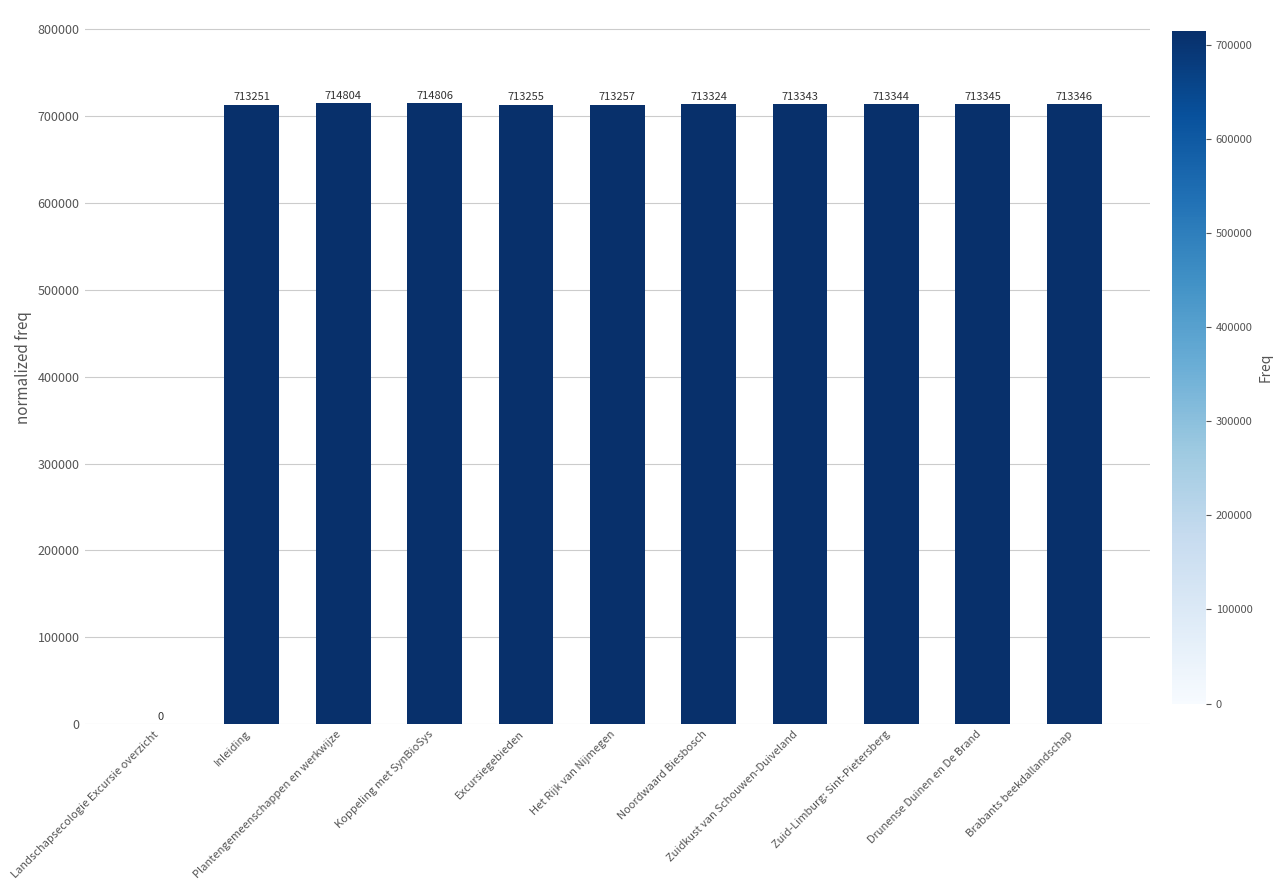

Are the bars horizontal?

No